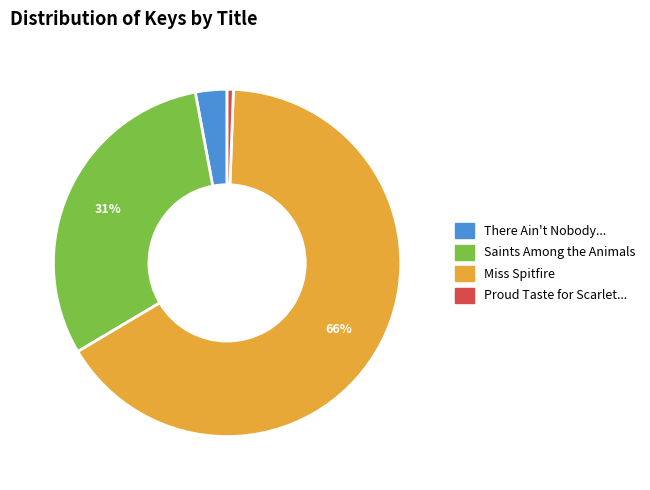

To the nearest percent, what is the average slice percentage?

25%